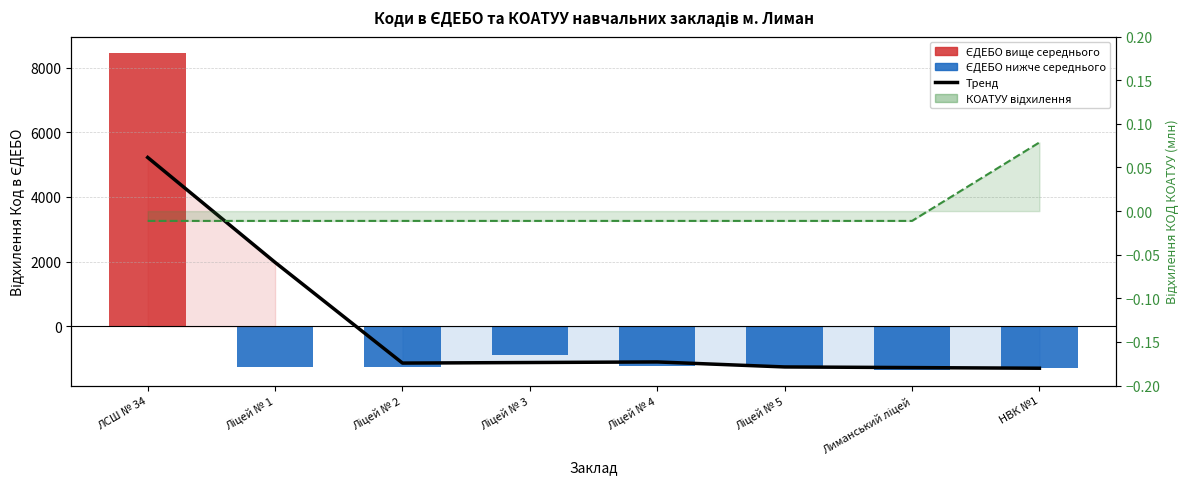

The value at ЛСШ № 34 is 5222.2. True or false?

True